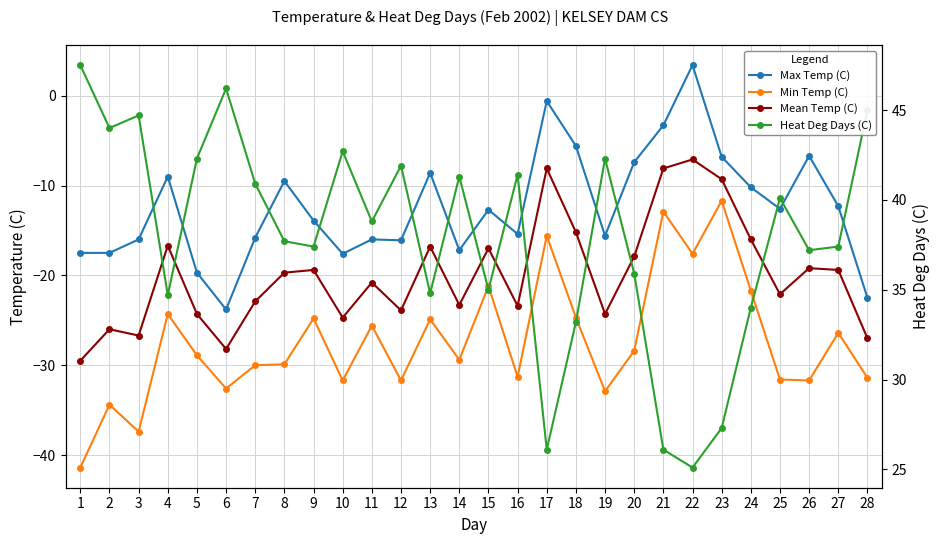

True or false: Heat Deg Days (C) has more than 1 points higher than both neighbors.

True